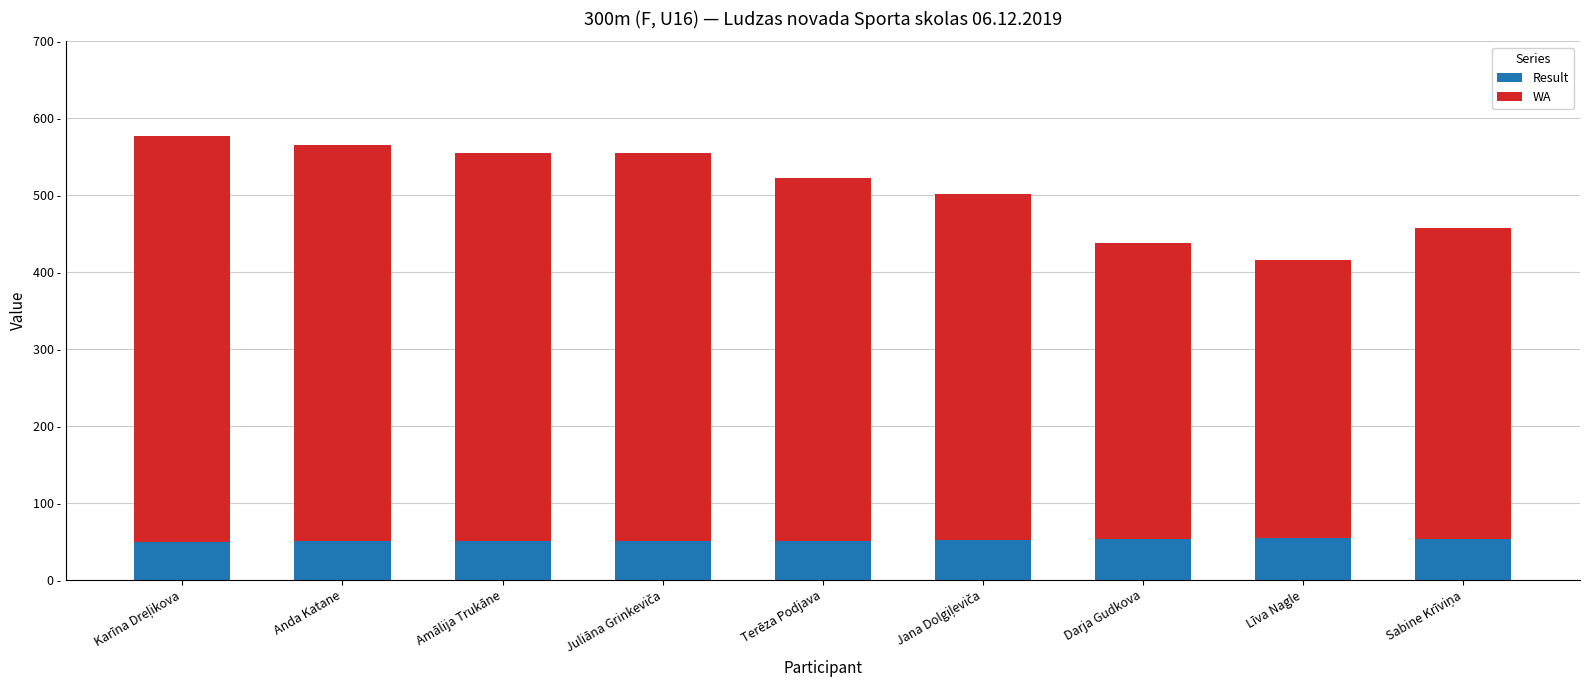

Are the bars horizontal?

No